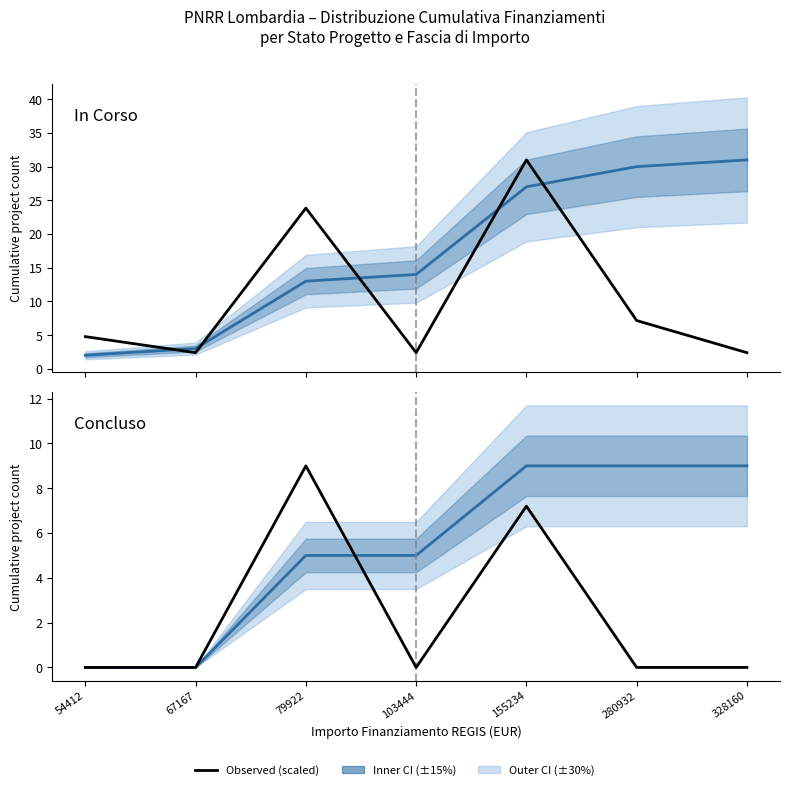

True or false: In Corso and Observed count (scaled) cross at least once.

False